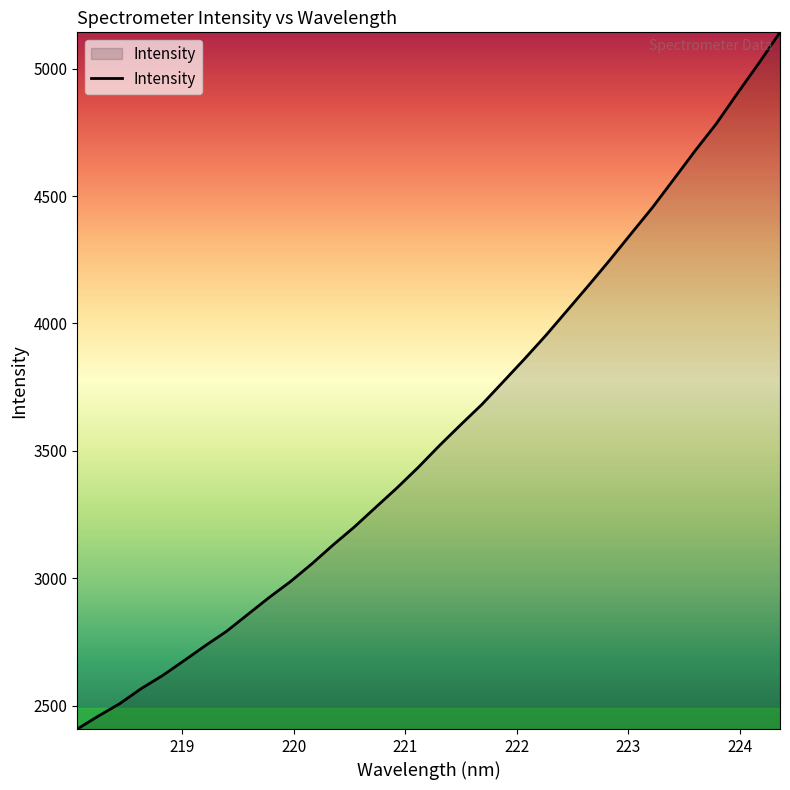

What is the difference between the maximum and minimum values?

2733.9